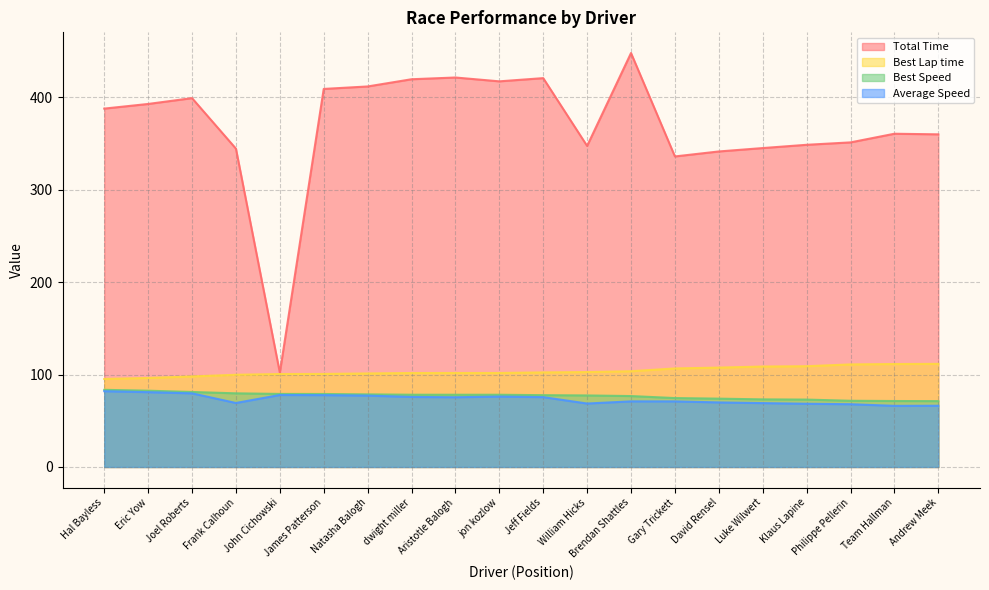

True or false: Total Time and Average Speed intersect in this chart.

False